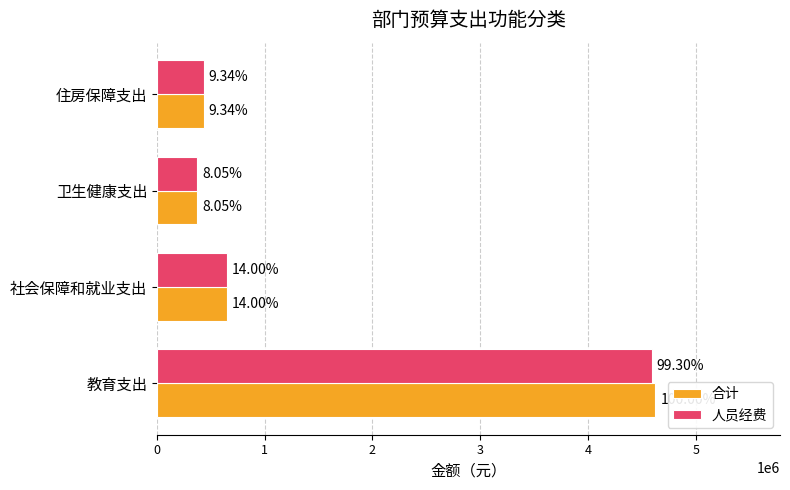

What is the value of the 人员经费 bar at the 1st from the left?

4593324.0